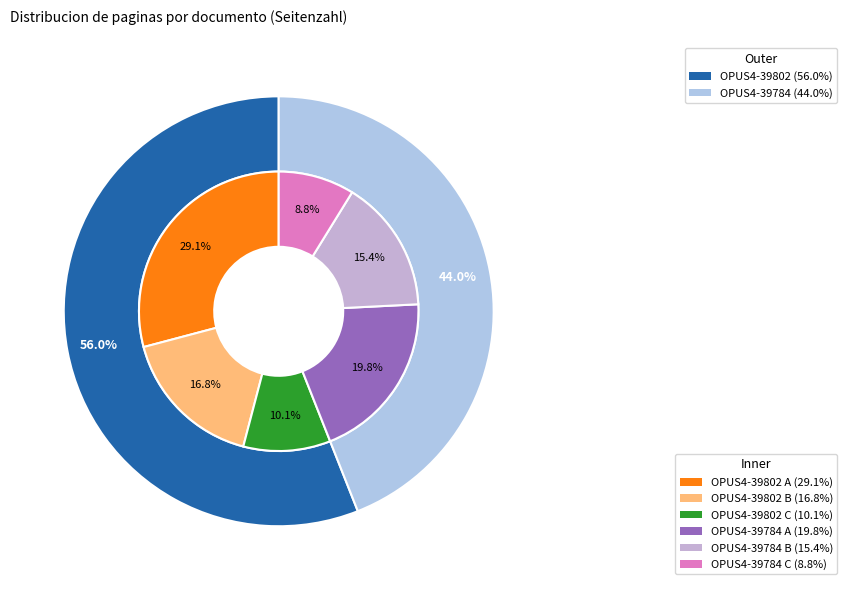

What portion of the pie excludes OPUS4-39784?

56.0%